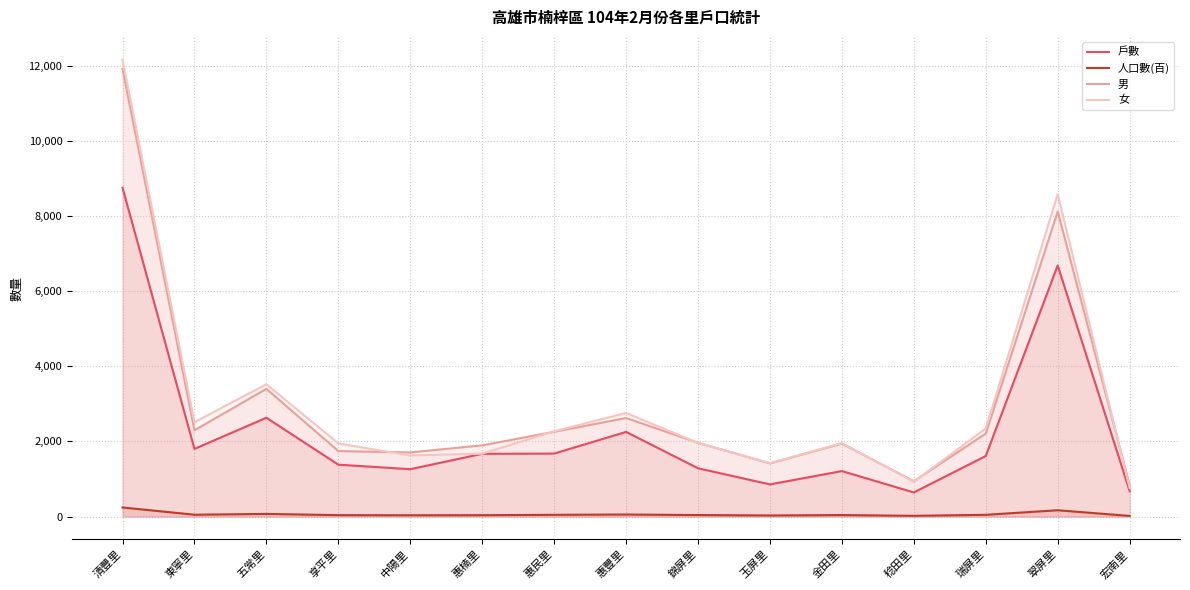

Read the 男 value at 惠民里.

2256.0